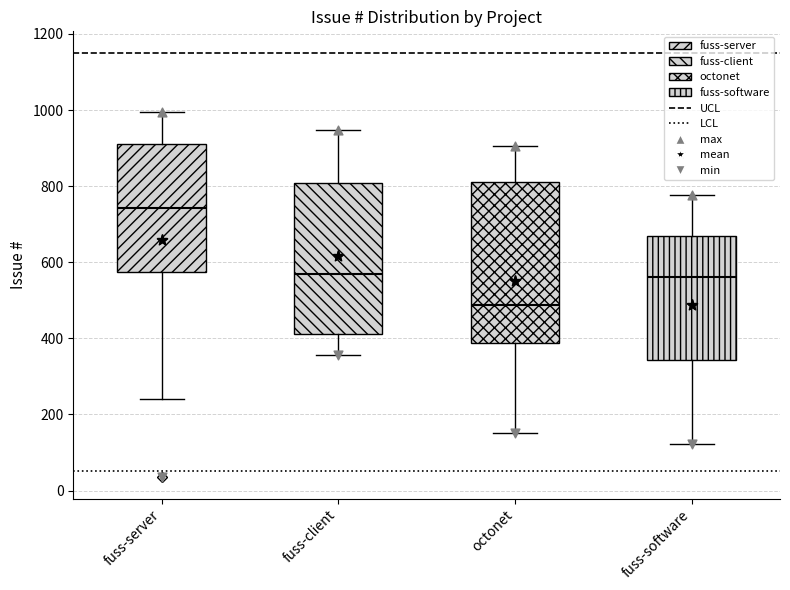

Where does the median line of the box for fuss-software sit on the y-axis? The values are not printed on the chart, so give them approximately, as read against the axis.

560